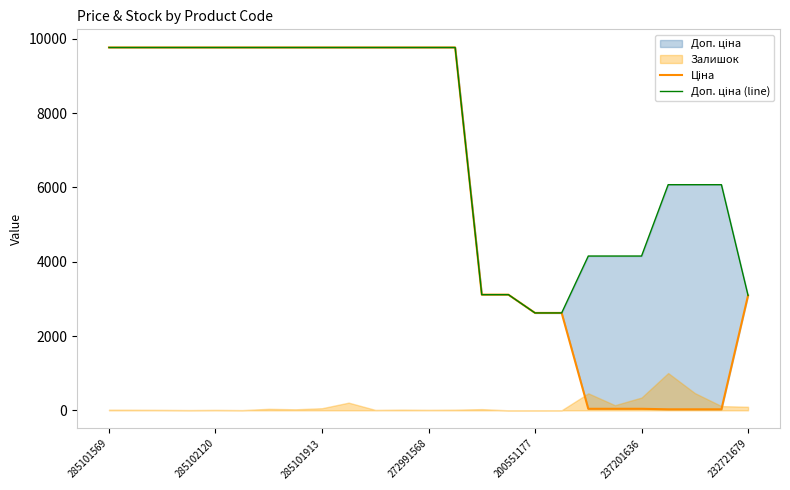

Read the Доп. ціна (line) value at 272991568.

9764.4